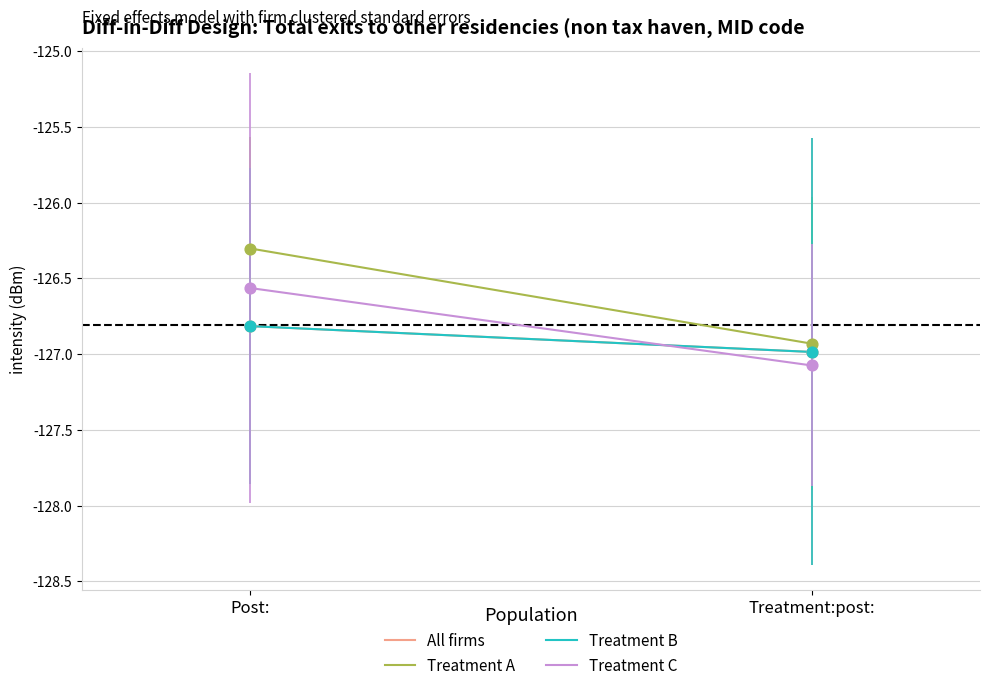

Which series contains the lowest Y value?

Treatment C